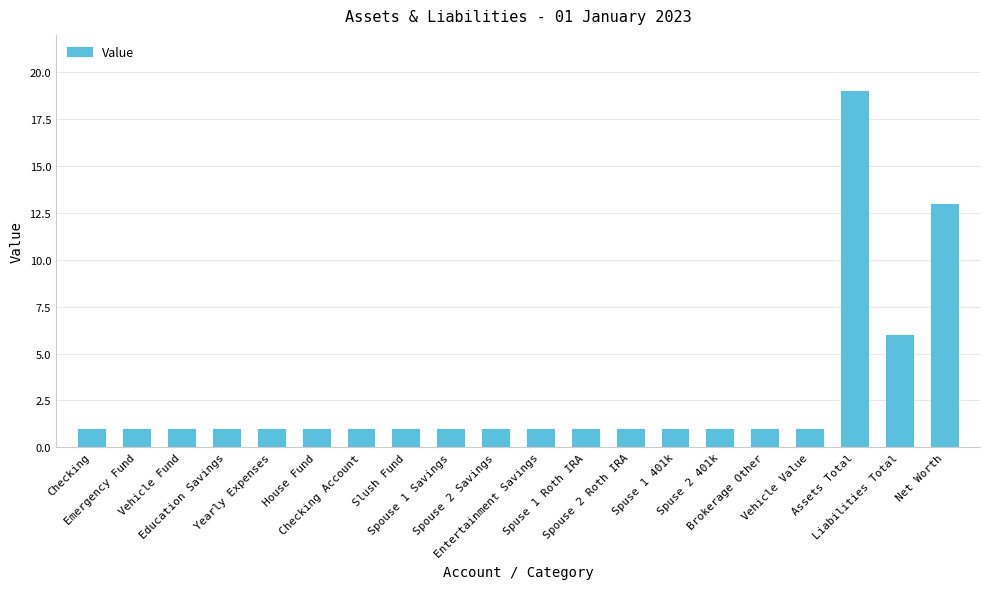

Are the bars horizontal?

No